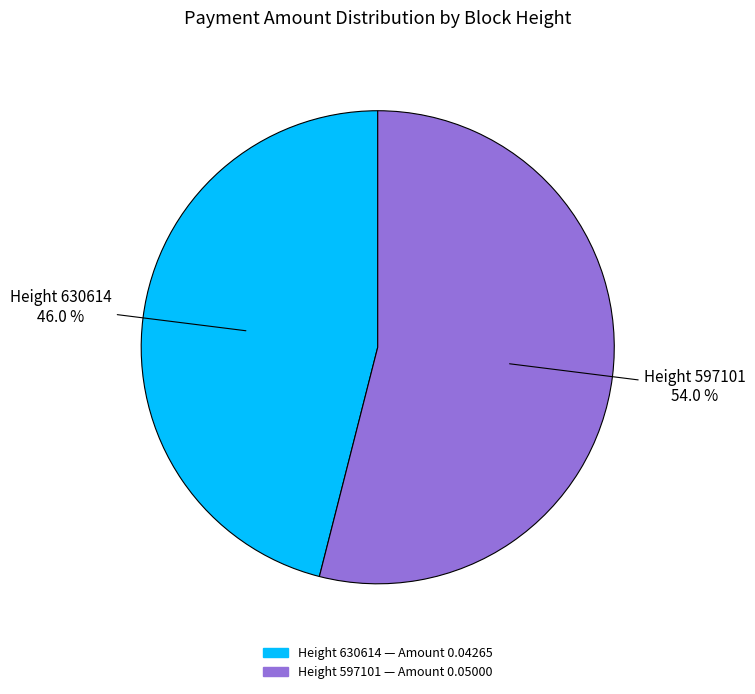

Does any single category account for the majority?

Yes